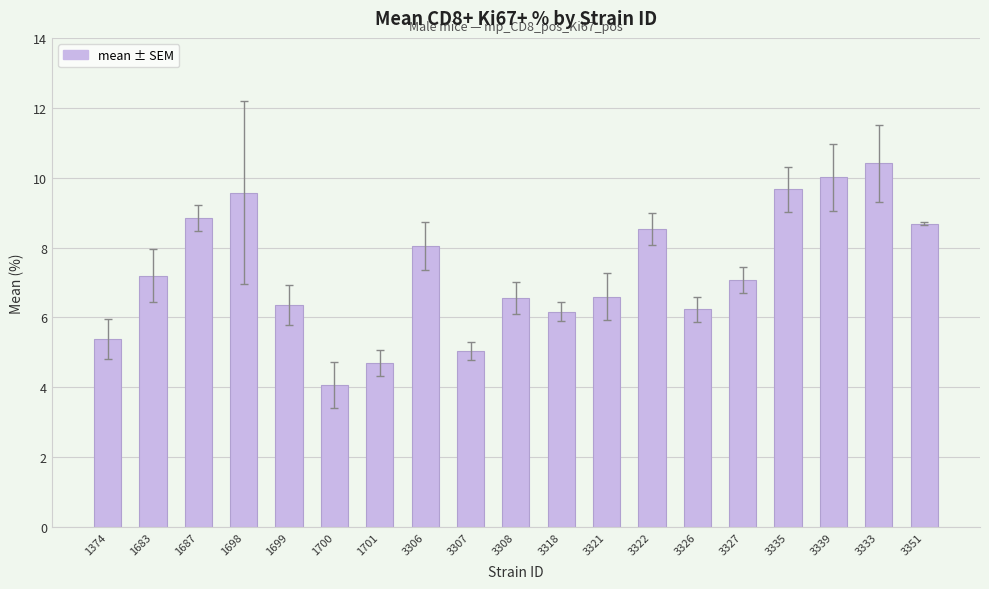

What position from the right is 3307?

11